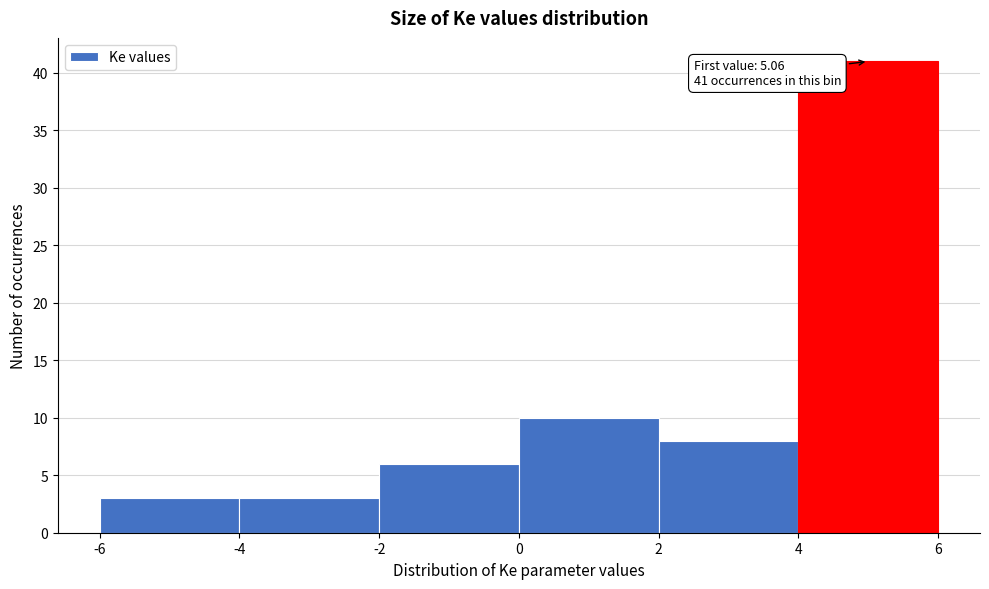

Over which range of the x-axis is the bar tallest?

4 to 6